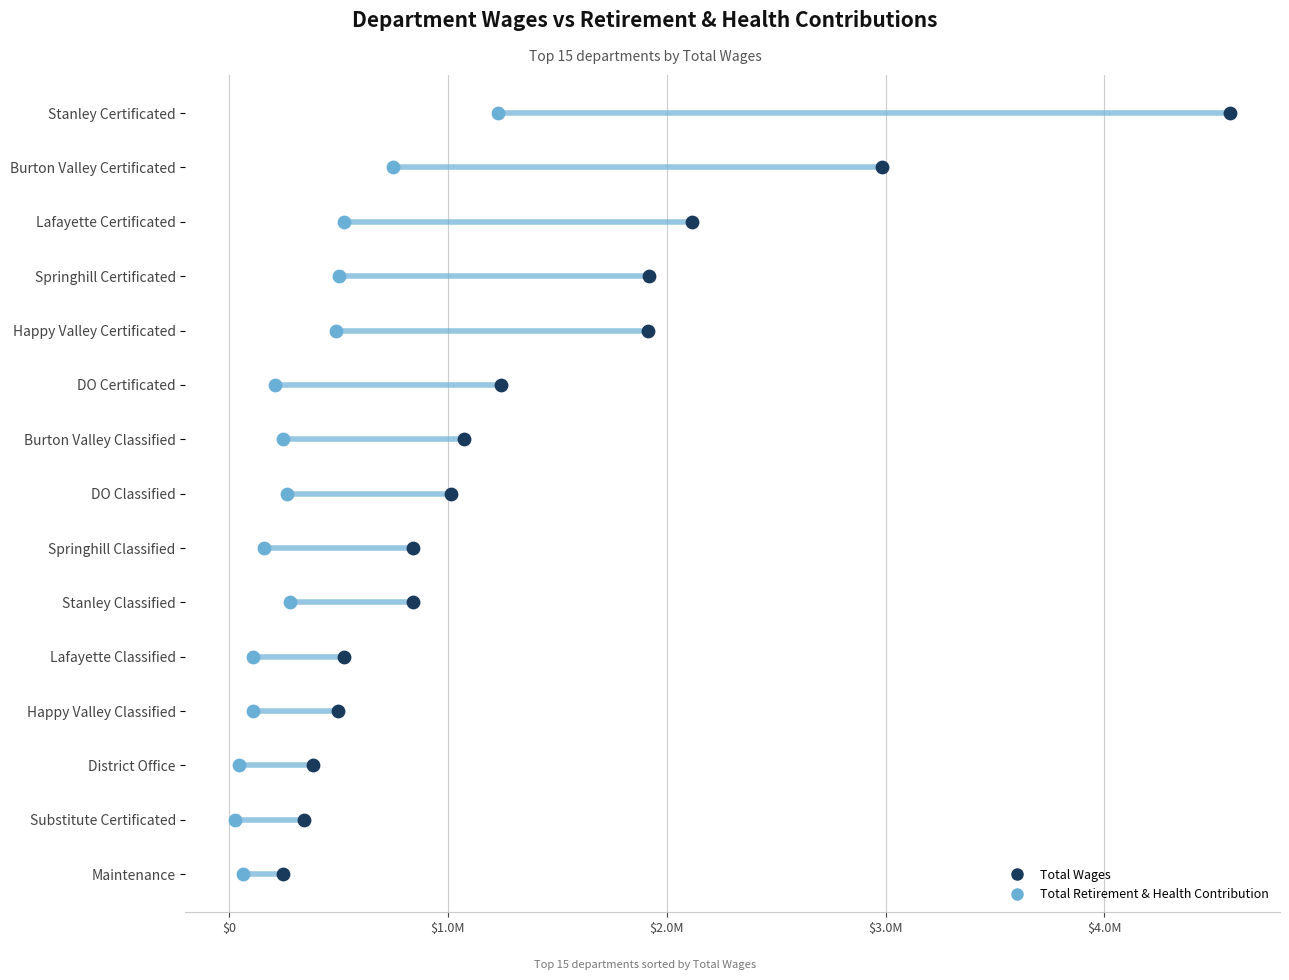

What are all the series names shown in the legend?

Total Wages, Total Retirement & Health Contribution